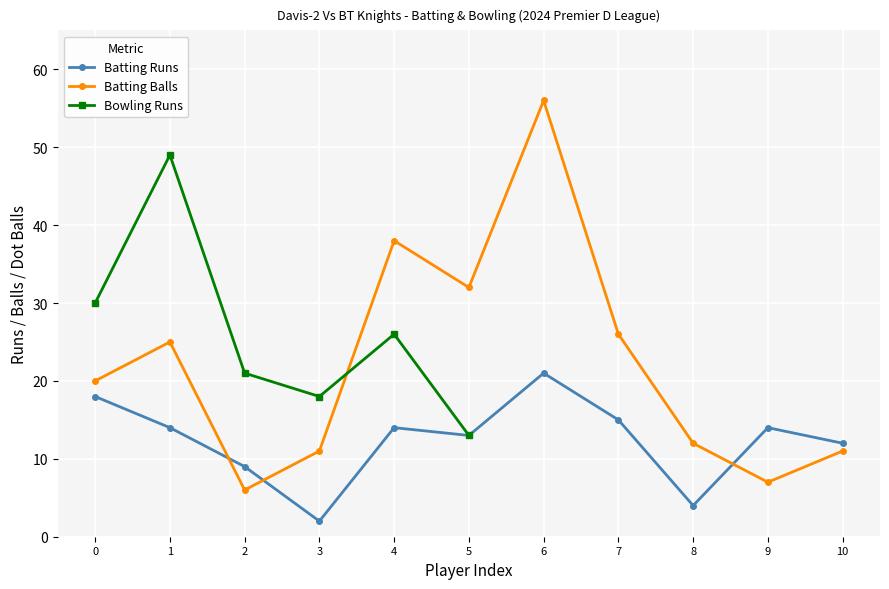

True or false: Batting Runs and Batting Balls cross at least once.

True